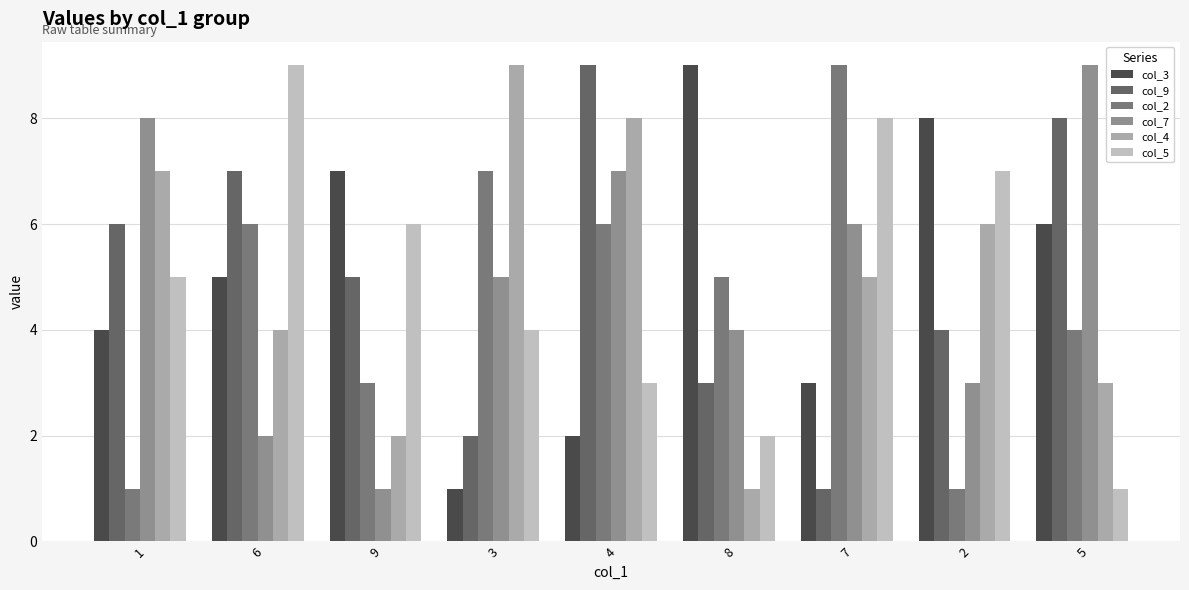

At which label does col_9 reach its minimum?

7